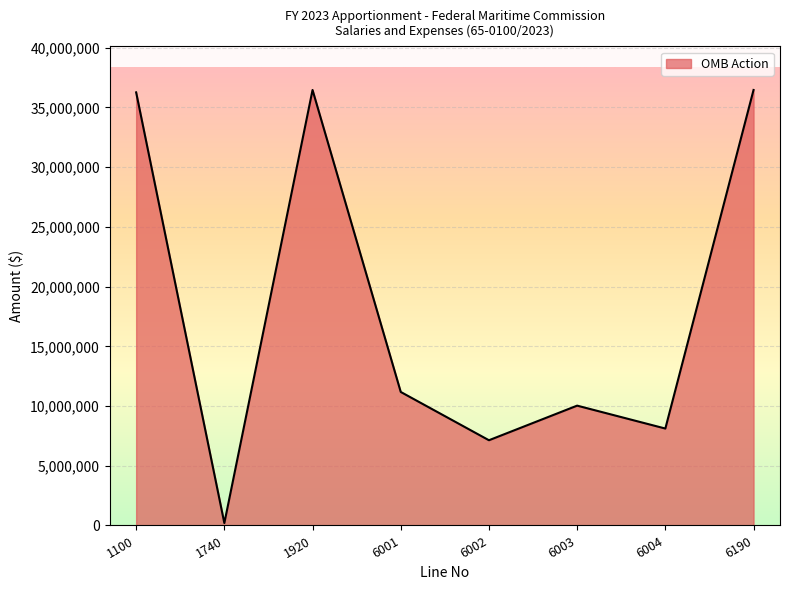

What is the change in value from 6001 to 6002?

-4043101